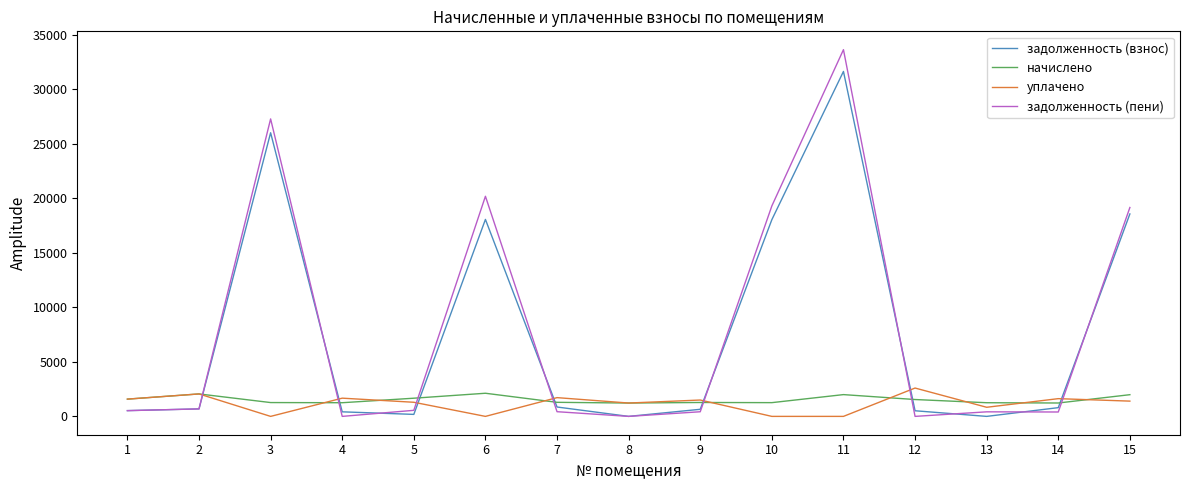

How many values in the задолженность (взнос) series are below 686?

7